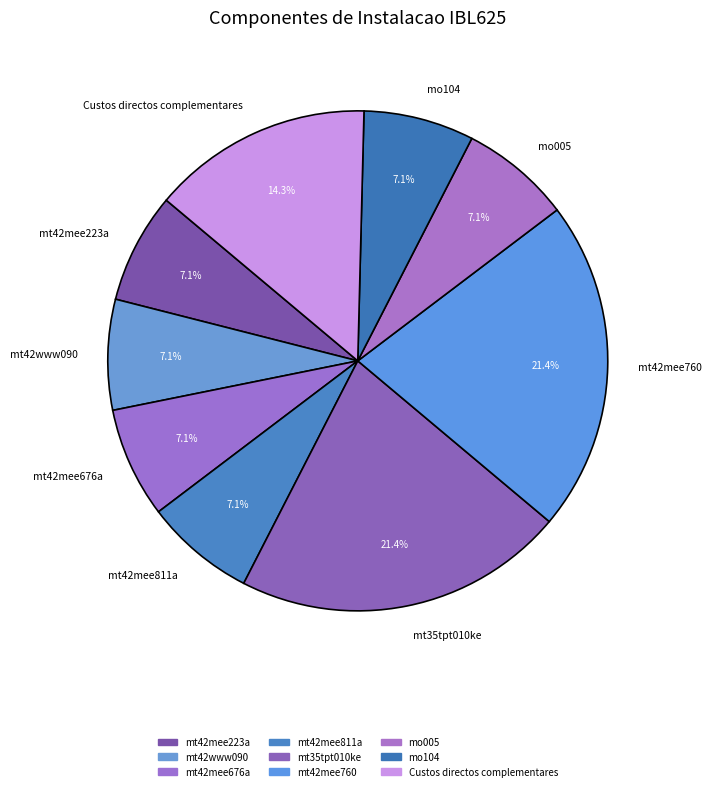

What is the ratio of the value at mt42mee760 to the value at mt35tpt010ke?

1.0